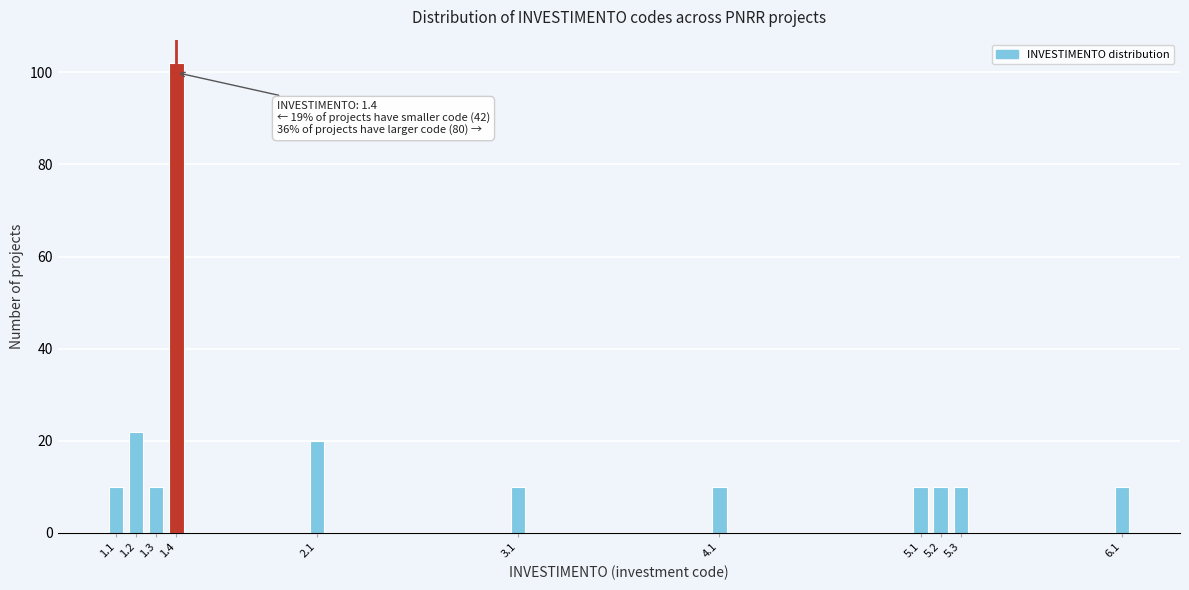

Reading left to right, transcribe all the data shown in this chart.

1.1=10	1.2=22	1.3=10	1.4=102	2.1=20	3.1=10	4.1=10	5.1=10	5.2=10	5.3=10	6.1=10